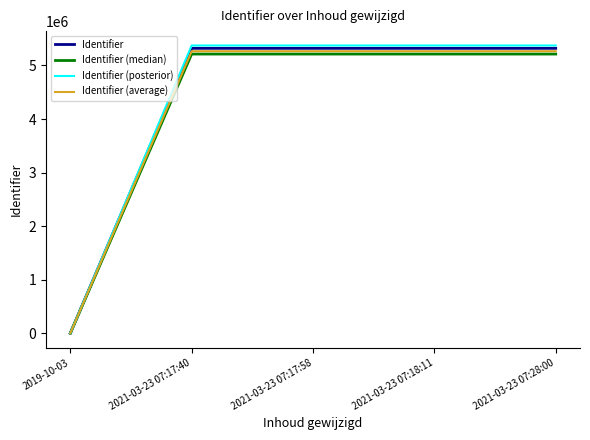

True or false: Identifier (posterior) has a value of 5373494.9 at 2021-03-23 07:28:00.

True